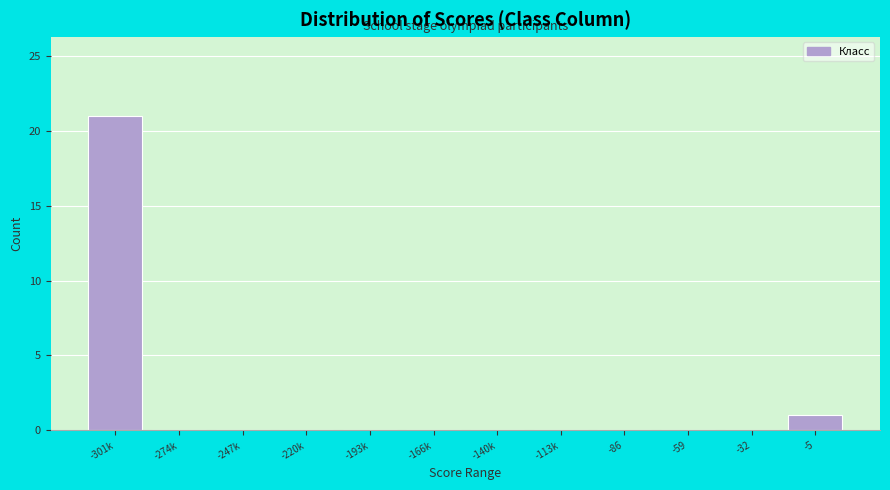

Reading left to right, list all the values displayed in this chart.

-301k=21	-274k=0	-247k=0	-220k=0	-193k=0	-166k=0	-140k=0	-113k=0	-86=0	-59=0	-32=0	-5=1